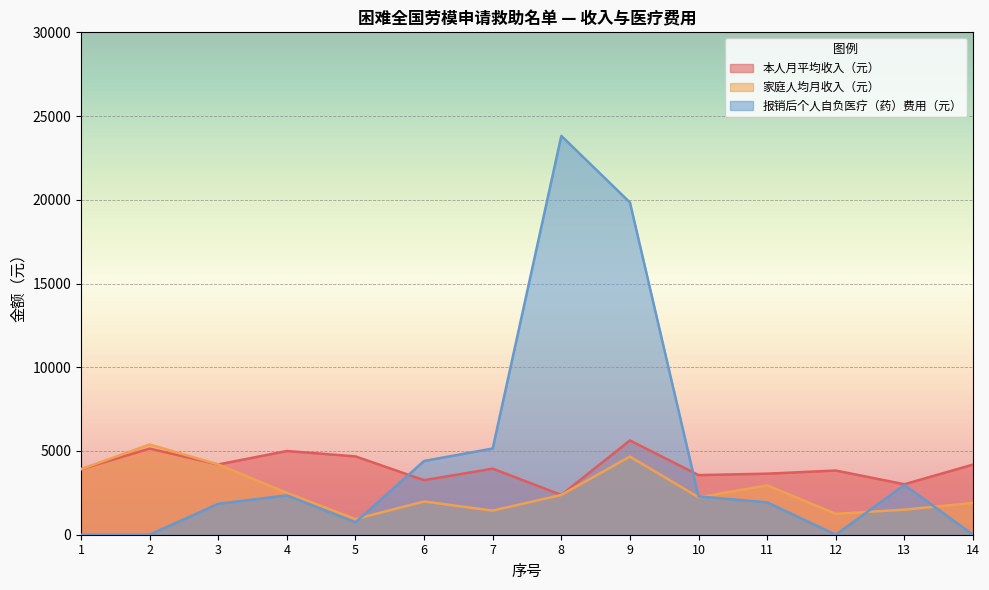

Which series has the largest total across all categories?

报销后个人自负医疗（药）费用（元）